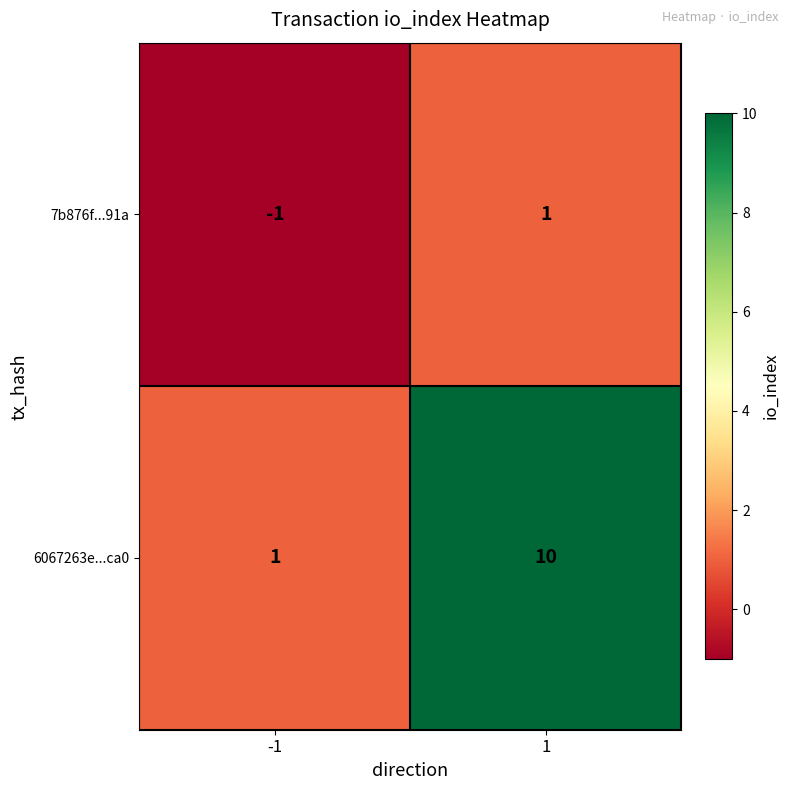

What is the average value of the 6067263e...ca0 series?

6